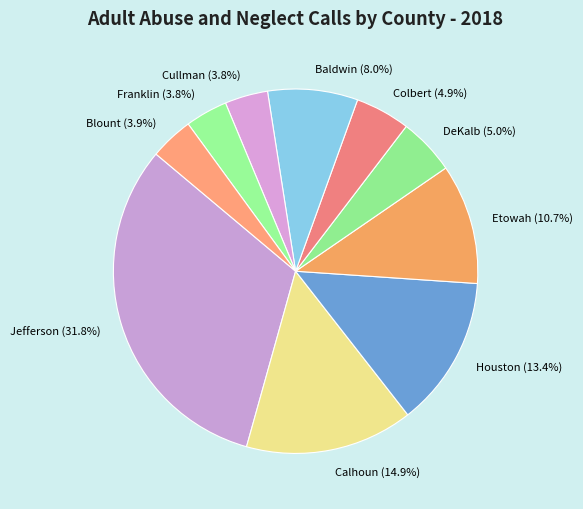

How many slices are in this pie chart?

10